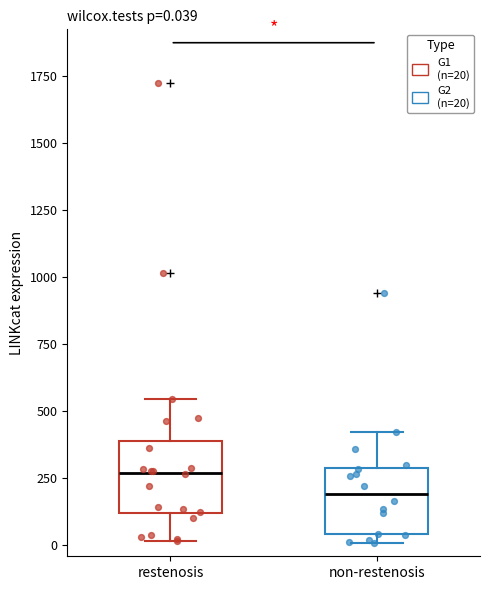

Which box's median line is the lowest?

non-restenosis